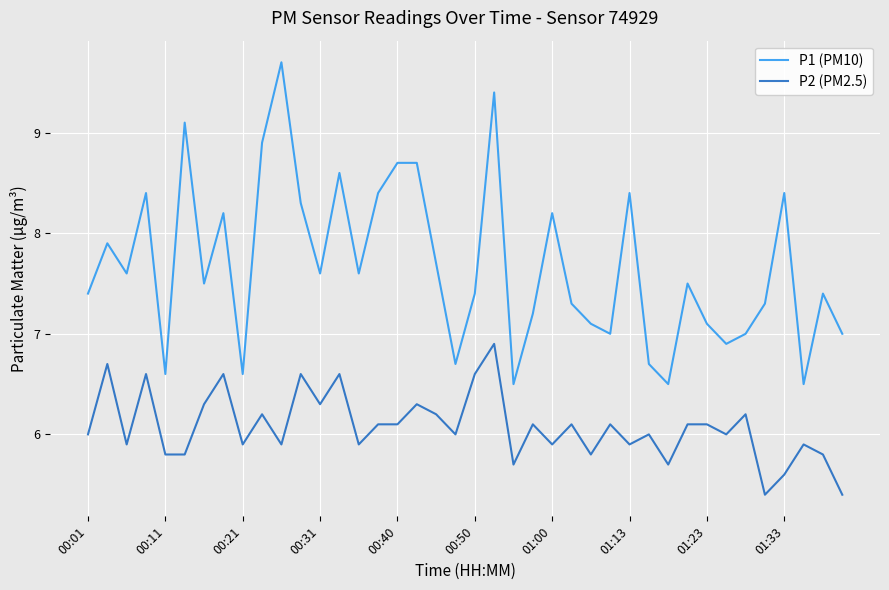

Which series has the largest range (max minus min)?

P1 (PM10)